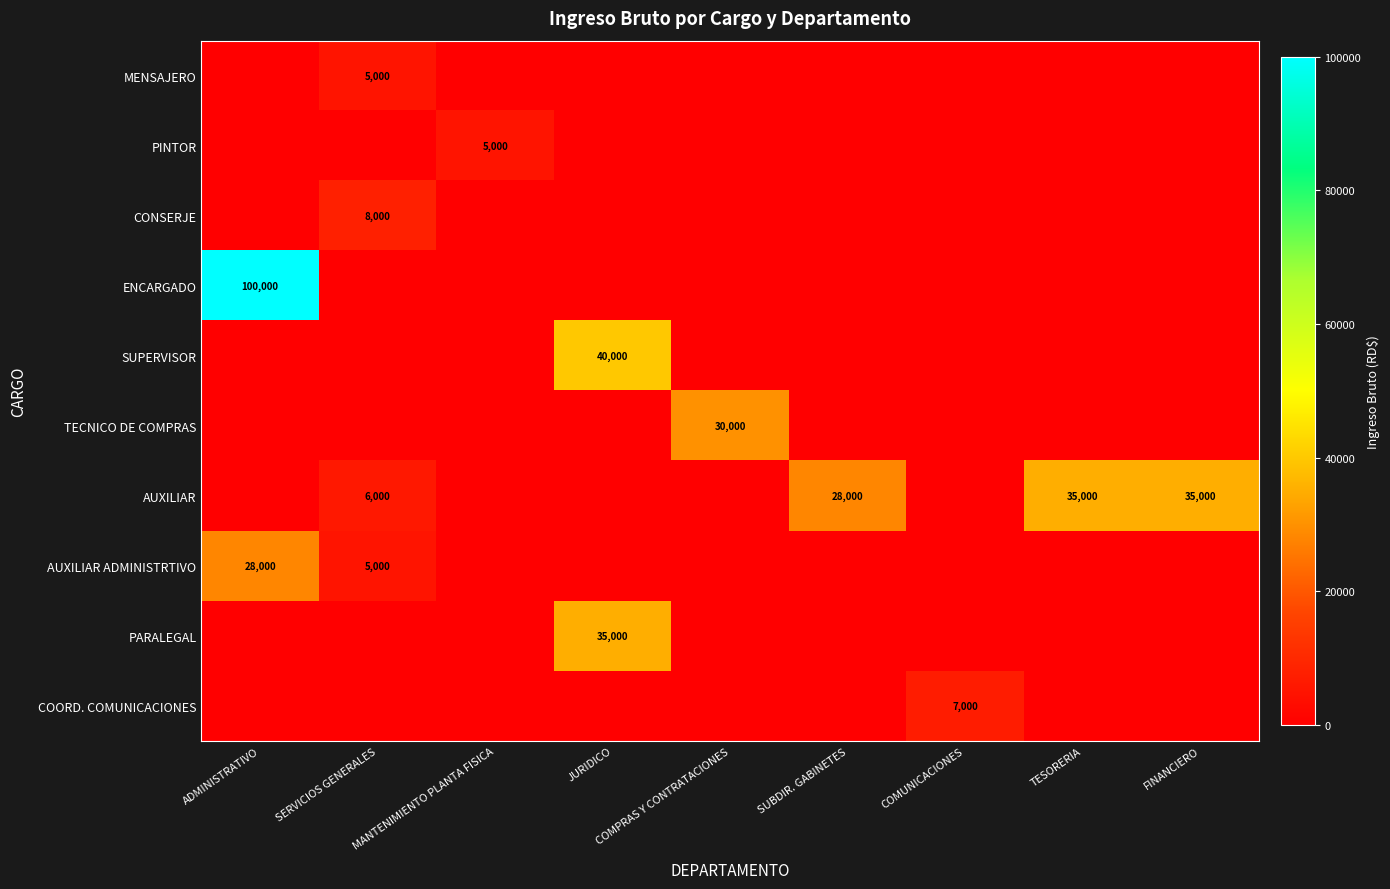

Which category has the highest value in the ENCARGADO series?

ADMINISTRATIVO